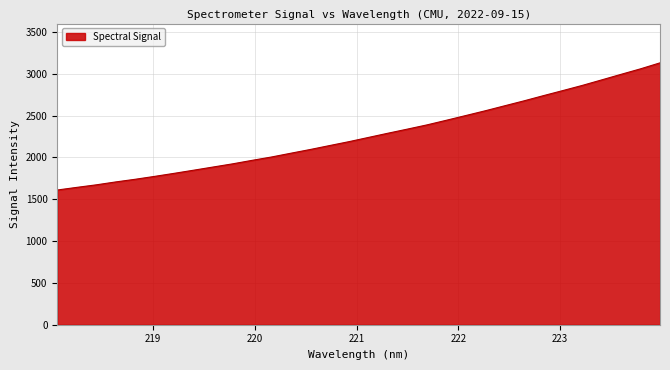

What is the maximum value shown in the chart?

3131.6